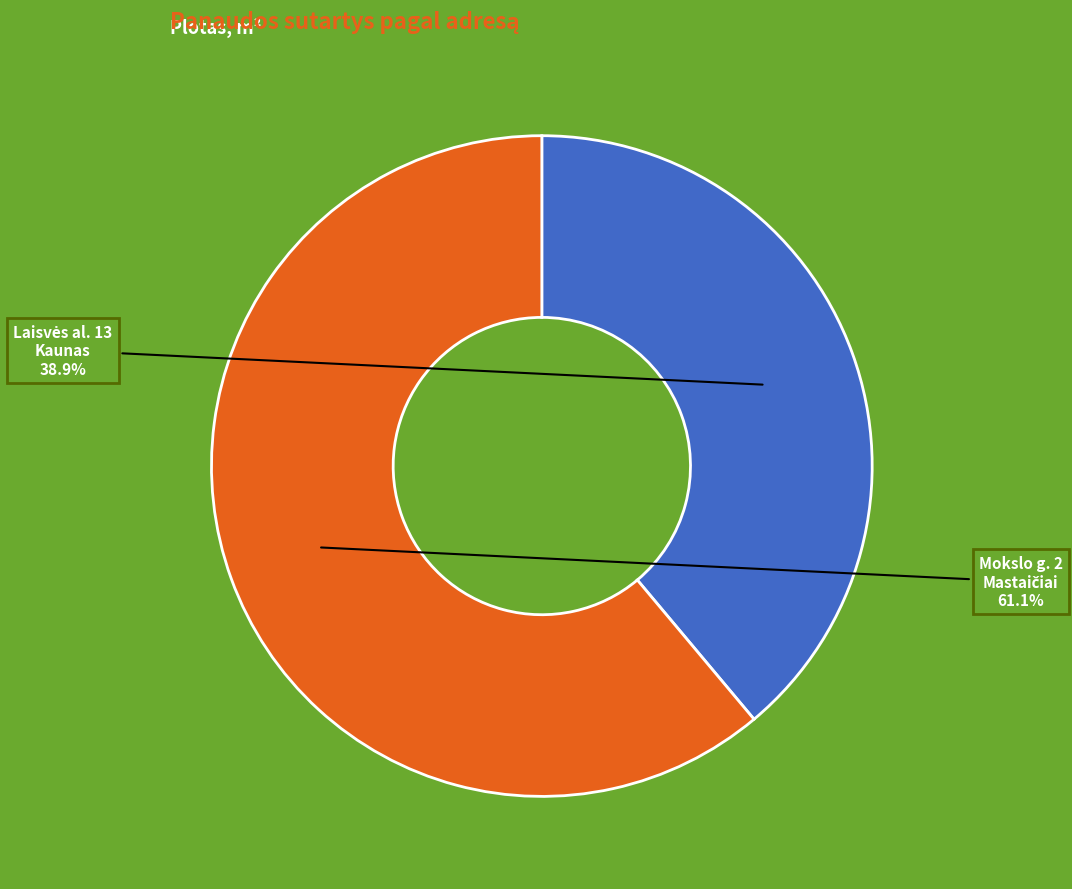

Is there any slice that represents more than half of the pie?

Yes